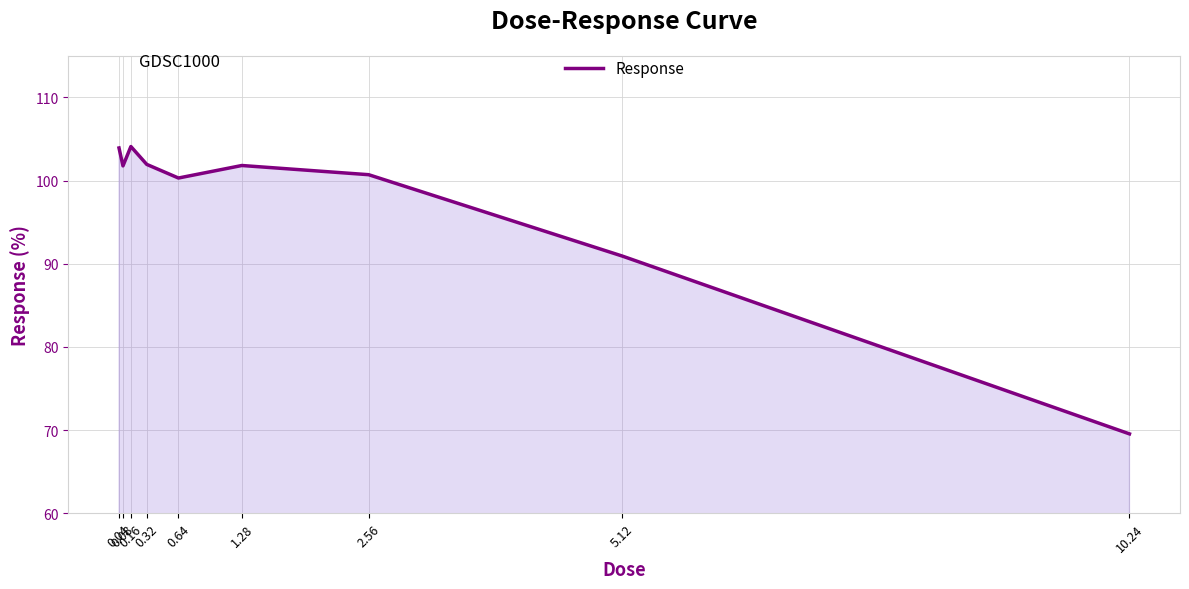

Does the chart have visible grid lines?

Yes